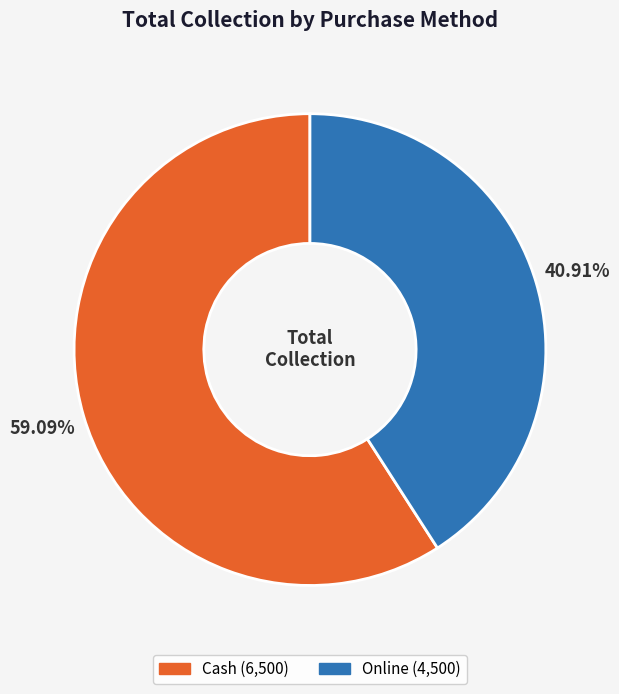

Is it true that Cash is 49% of the pie?

False